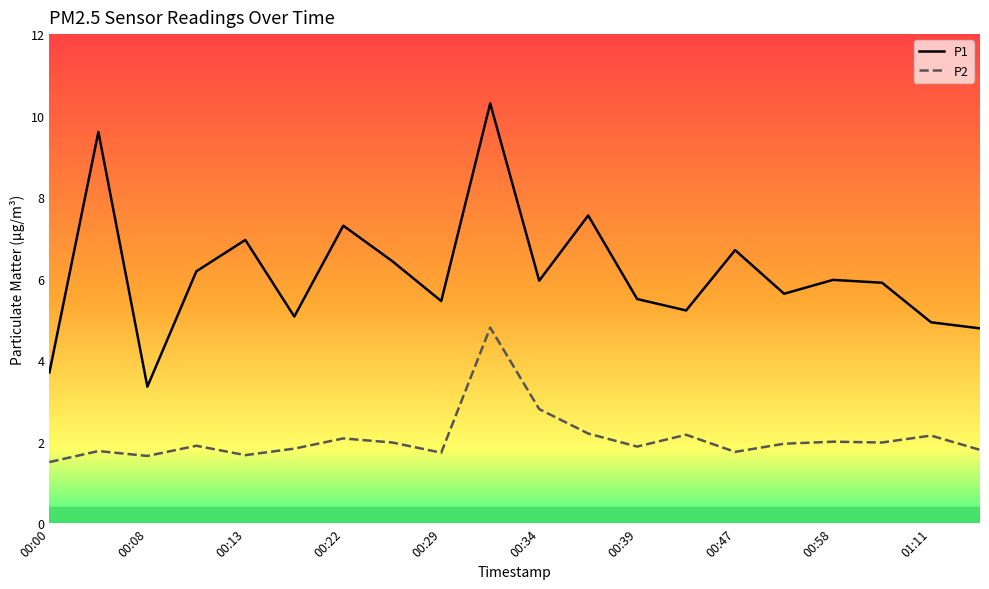

What is the average value of the P2 series?

2.1